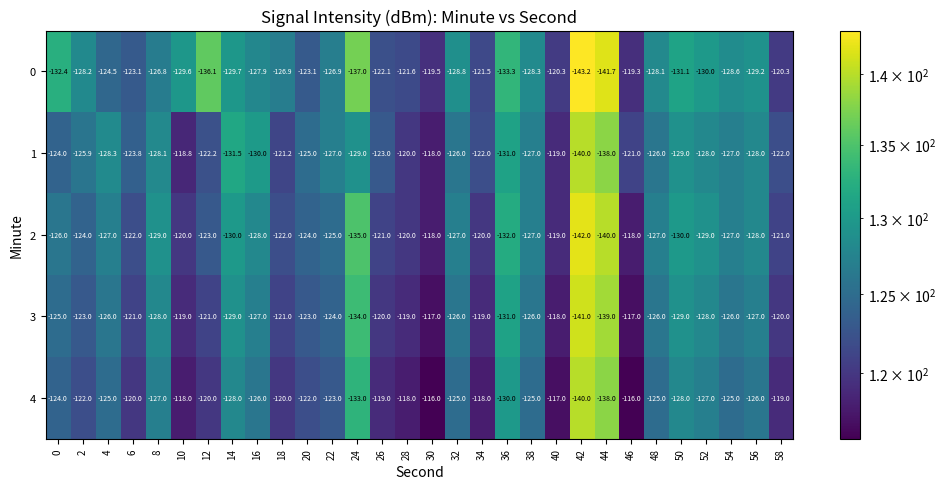

How many values in the 0 series exceed -128?

14